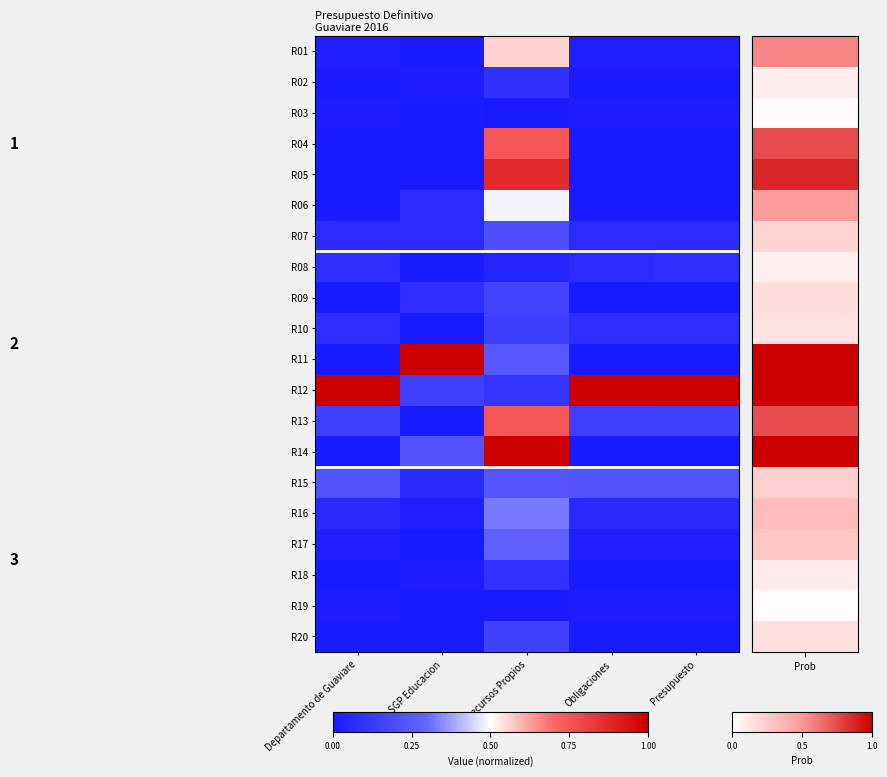

Reading left to right, extract all data points from this chart.

R01: Departamento de Guaviare=0.0	SGP Educacion=0.0	Recursos Propios=0.6	Obligaciones=0.0	Presupuesto=0.0
R02: Departamento de Guaviare=0.0	SGP Educacion=0.0	Recursos Propios=0.1	Obligaciones=0.0	Presupuesto=0.0
R03: Departamento de Guaviare=0.0	SGP Educacion=0.0	Recursos Propios=0.0	Obligaciones=0.0	Presupuesto=0.0
R04: Departamento de Guaviare=0.0	SGP Educacion=0.0	Recursos Propios=0.7	Obligaciones=0.0	Presupuesto=0.0
R05: Departamento de Guaviare=0.0	SGP Educacion=0.0	Recursos Propios=0.9	Obligaciones=0.0	Presupuesto=0.0
R06: Departamento de Guaviare=0.0	SGP Educacion=0.1	Recursos Propios=0.5	Obligaciones=0.0	Presupuesto=0.0
R07: Departamento de Guaviare=0.1	SGP Educacion=0.1	Recursos Propios=0.2	Obligaciones=0.1	Presupuesto=0.1
R08: Departamento de Guaviare=0.1	SGP Educacion=0.0	Recursos Propios=0.0	Obligaciones=0.1	Presupuesto=0.1
R09: Departamento de Guaviare=0.0	SGP Educacion=0.1	Recursos Propios=0.2	Obligaciones=0.0	Presupuesto=0.0
R10: Departamento de Guaviare=0.1	SGP Educacion=0.0	Recursos Propios=0.1	Obligaciones=0.1	Presupuesto=0.1
R11: Departamento de Guaviare=0.0	SGP Educacion=1.0	Recursos Propios=0.2	Obligaciones=0.0	Presupuesto=0.0
R12: Departamento de Guaviare=1.0	SGP Educacion=0.2	Recursos Propios=0.1	Obligaciones=1.0	Presupuesto=1.0
R13: Departamento de Guaviare=0.2	SGP Educacion=0.0	Recursos Propios=0.7	Obligaciones=0.2	Presupuesto=0.2
R14: Departamento de Guaviare=0.0	SGP Educacion=0.2	Recursos Propios=1.0	Obligaciones=0.0	Presupuesto=0.0
R15: Departamento de Guaviare=0.2	SGP Educacion=0.1	Recursos Propios=0.2	Obligaciones=0.2	Presupuesto=0.2
R16: Departamento de Guaviare=0.1	SGP Educacion=0.0	Recursos Propios=0.3	Obligaciones=0.1	Presupuesto=0.1
R17: Departamento de Guaviare=0.0	SGP Educacion=0.0	Recursos Propios=0.3	Obligaciones=0.0	Presupuesto=0.0
R18: Departamento de Guaviare=0.0	SGP Educacion=0.0	Recursos Propios=0.1	Obligaciones=0.0	Presupuesto=0.0
R19: Departamento de Guaviare=0.0	SGP Educacion=0.0	Recursos Propios=0.0	Obligaciones=0.0	Presupuesto=0.0
R20: Departamento de Guaviare=0.0	SGP Educacion=0.0	Recursos Propios=0.2	Obligaciones=0.0	Presupuesto=0.0